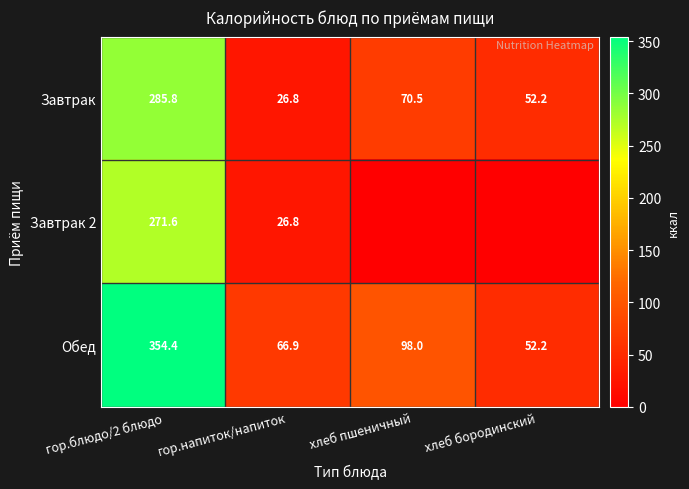

What is the maximum value shown in the chart?

354.4